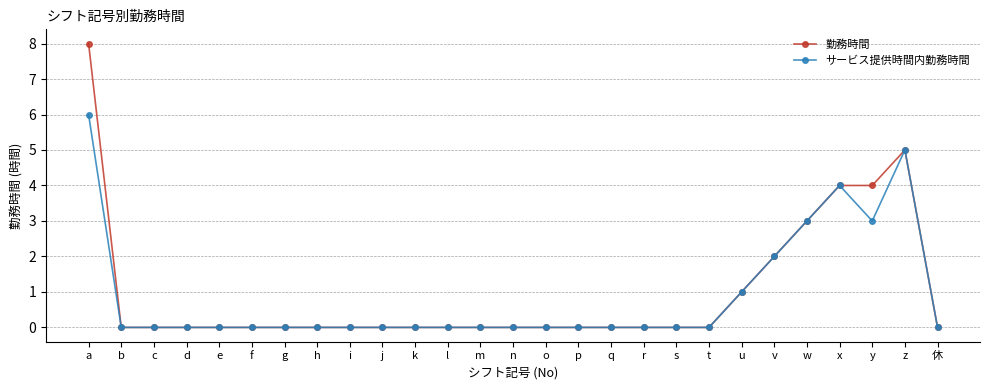

Reading left to right, what are all the values shown in this chart?

勤務時間: a=8	b=0	c=0	d=0	e=0	f=0	g=0	h=0	i=0	j=0	k=0	l=0	m=0	n=0	o=0	p=0	q=0	r=0	s=0	t=0	u=1	v=2	w=3	x=4	y=4	z=5	休=0
サービス提供時間内勤務時間: a=6	b=0	c=0	d=0	e=0	f=0	g=0	h=0	i=0	j=0	k=0	l=0	m=0	n=0	o=0	p=0	q=0	r=0	s=0	t=0	u=1	v=2	w=3	x=4	y=3	z=5	休=0